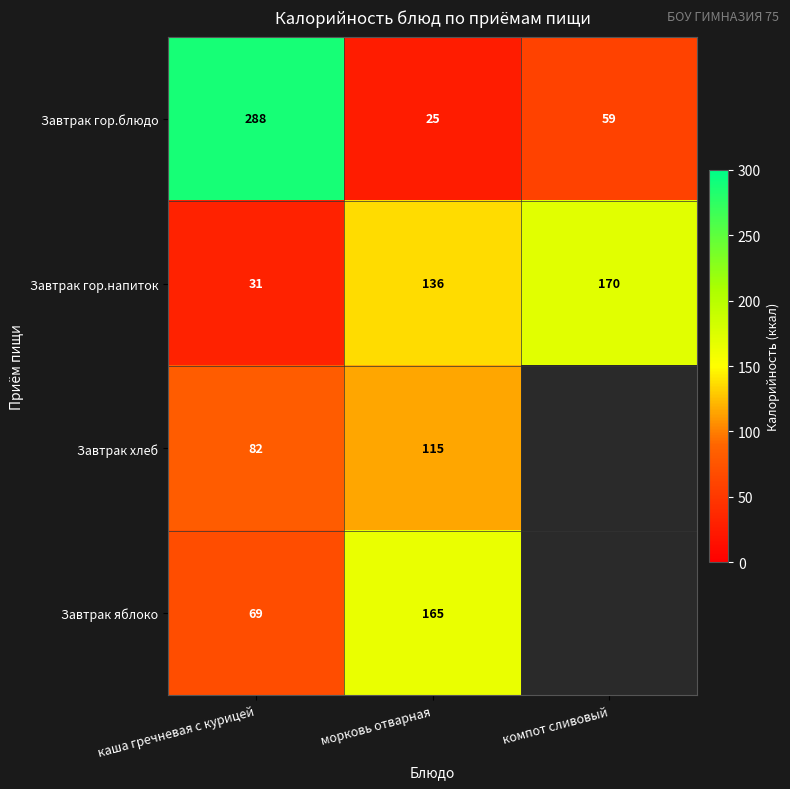

The value of Завтрак гор.блюдо at компот сливовый is 82. True or false?

False